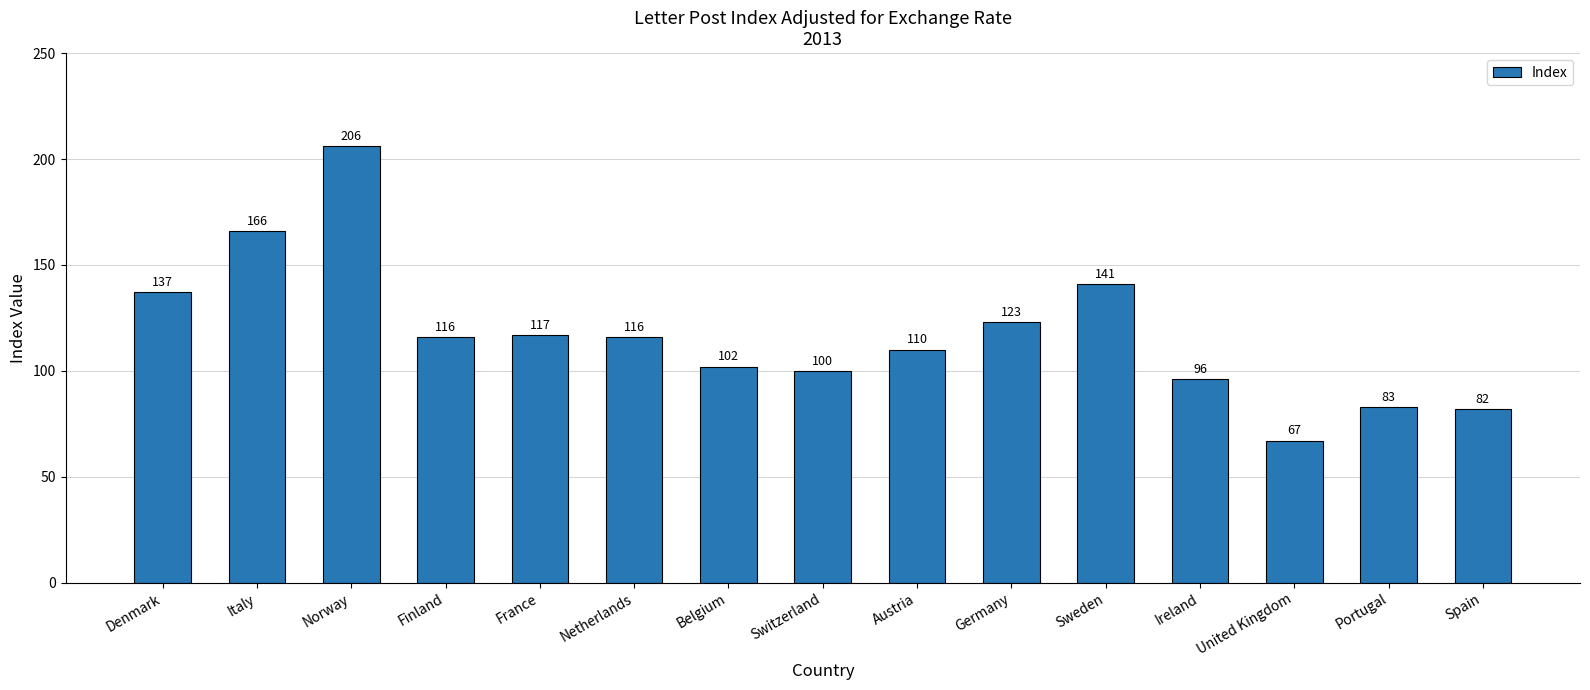

Where does the data first go above 116?

Denmark